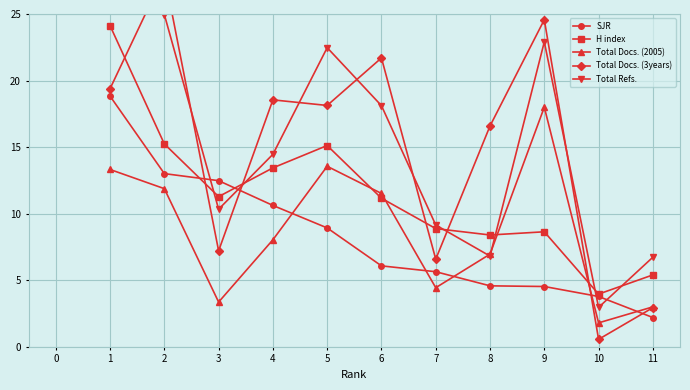

How many times do SJR and Total Docs. (2005) cross each other?

5